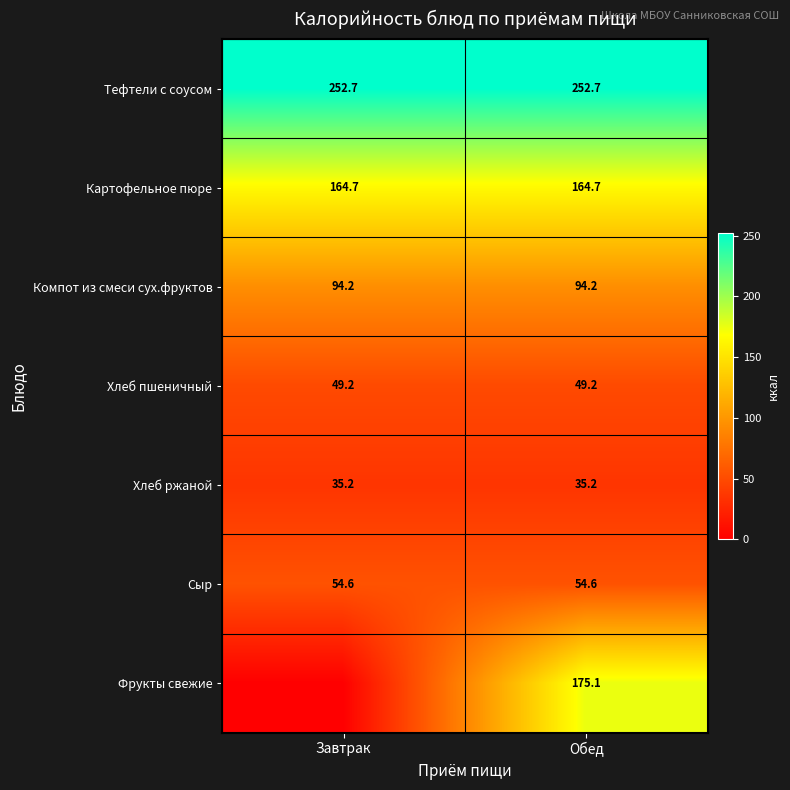

Between Обед and Завтрак, which is larger?

Обед